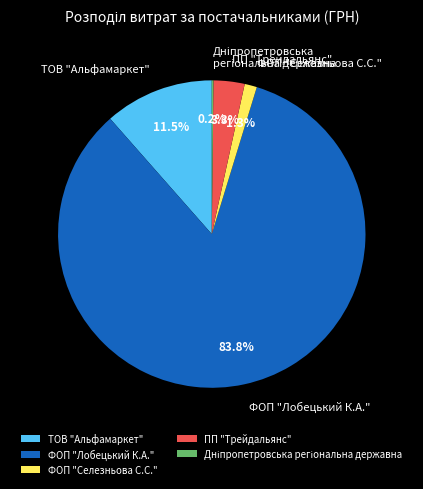

Which has a higher value, ПП "Трейдальянс" or ФОП "Лобецький К.А."?

ФОП "Лобецький К.А."